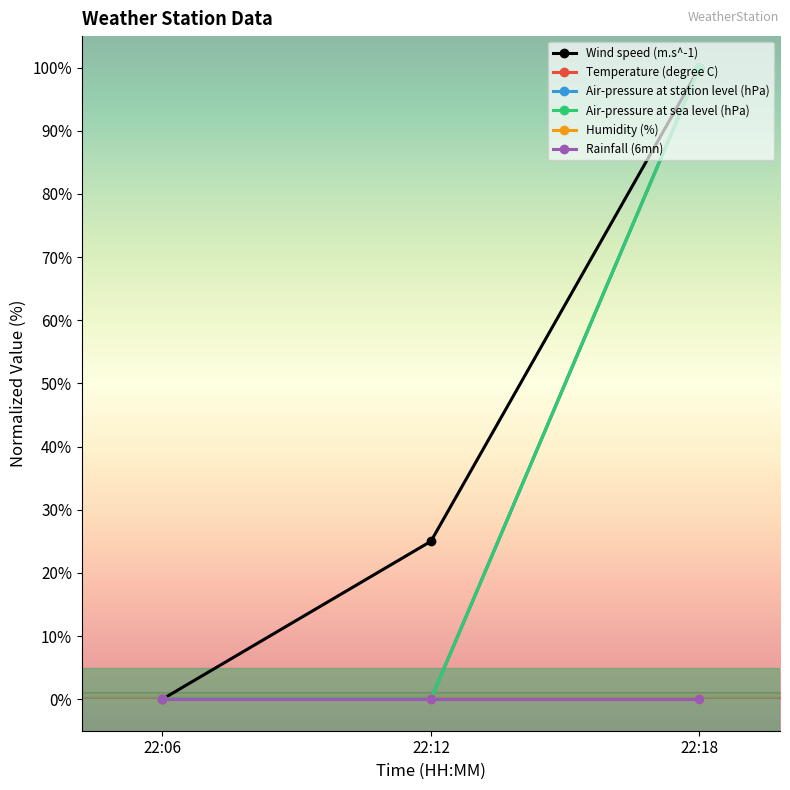

Does the chart display data point markers on the line(s)?

Yes